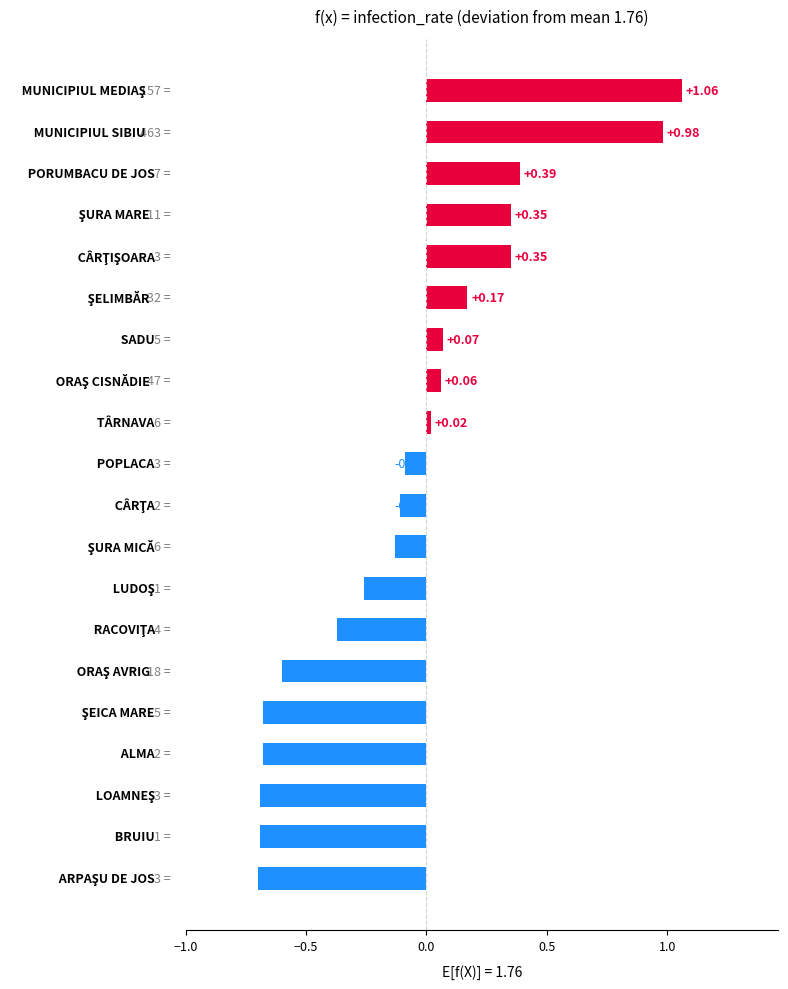

What is the sum of all values?

-1.5